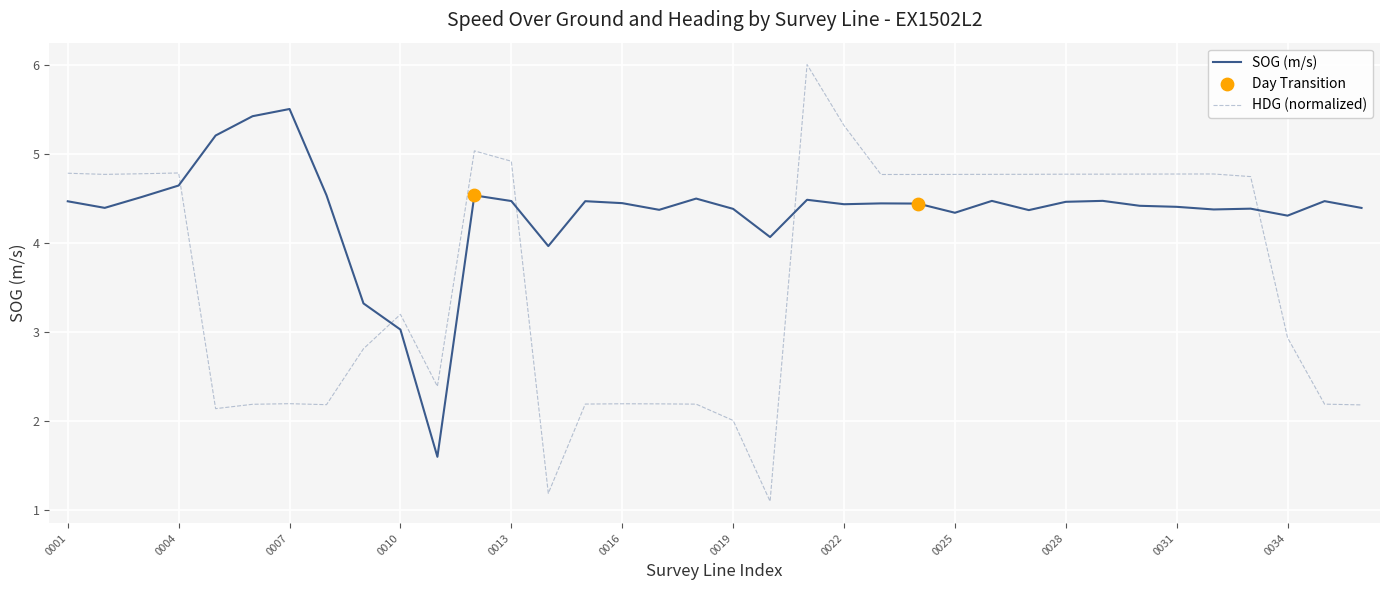

Which series has the largest total across all categories?

SOG (m/s)